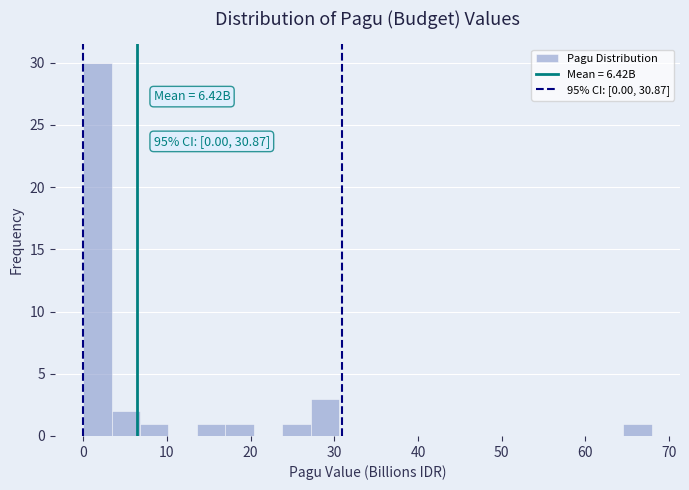

Read against the x-axis, roughly where is the centre of the tallest bar?

2